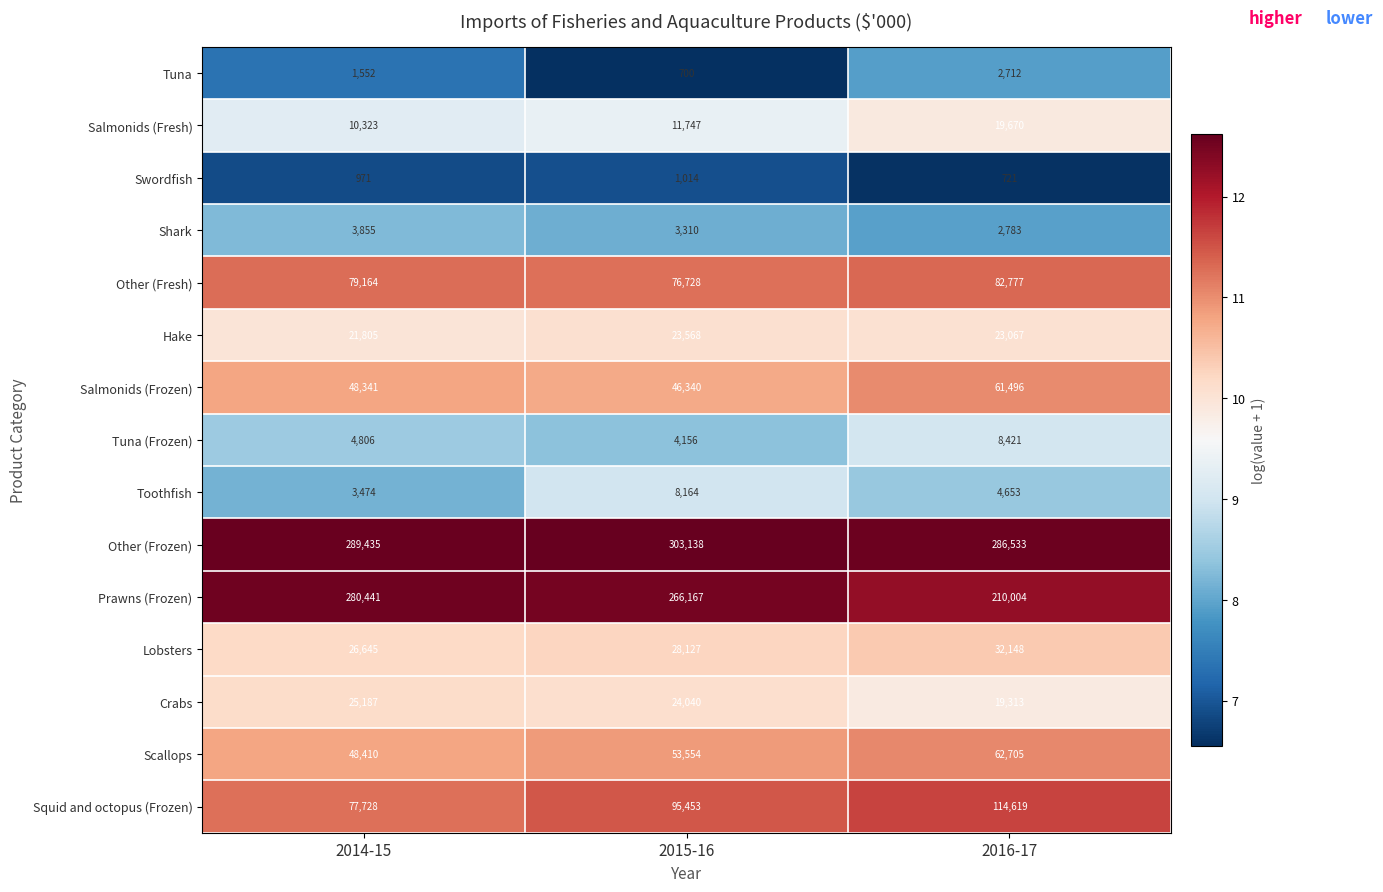

What is the difference between the highest and lowest values at 2015-16?

302438